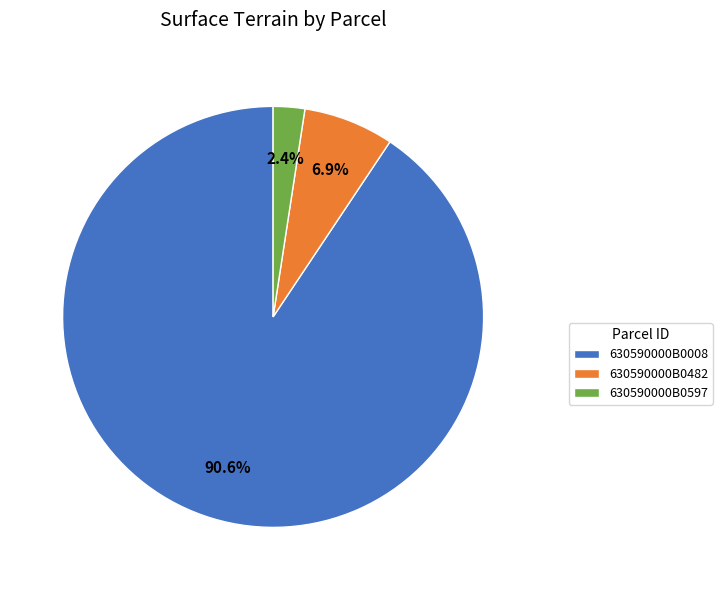

What portion of the pie excludes 630590000B0597?

97.6%